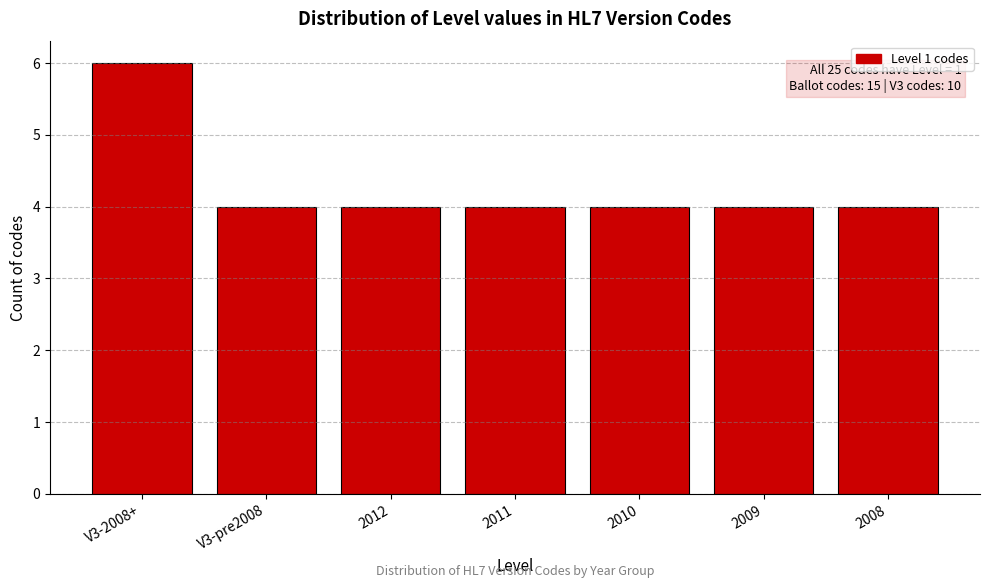

Reading left to right, transcribe all the data shown in this chart.

6	4	4	4	4	4	4